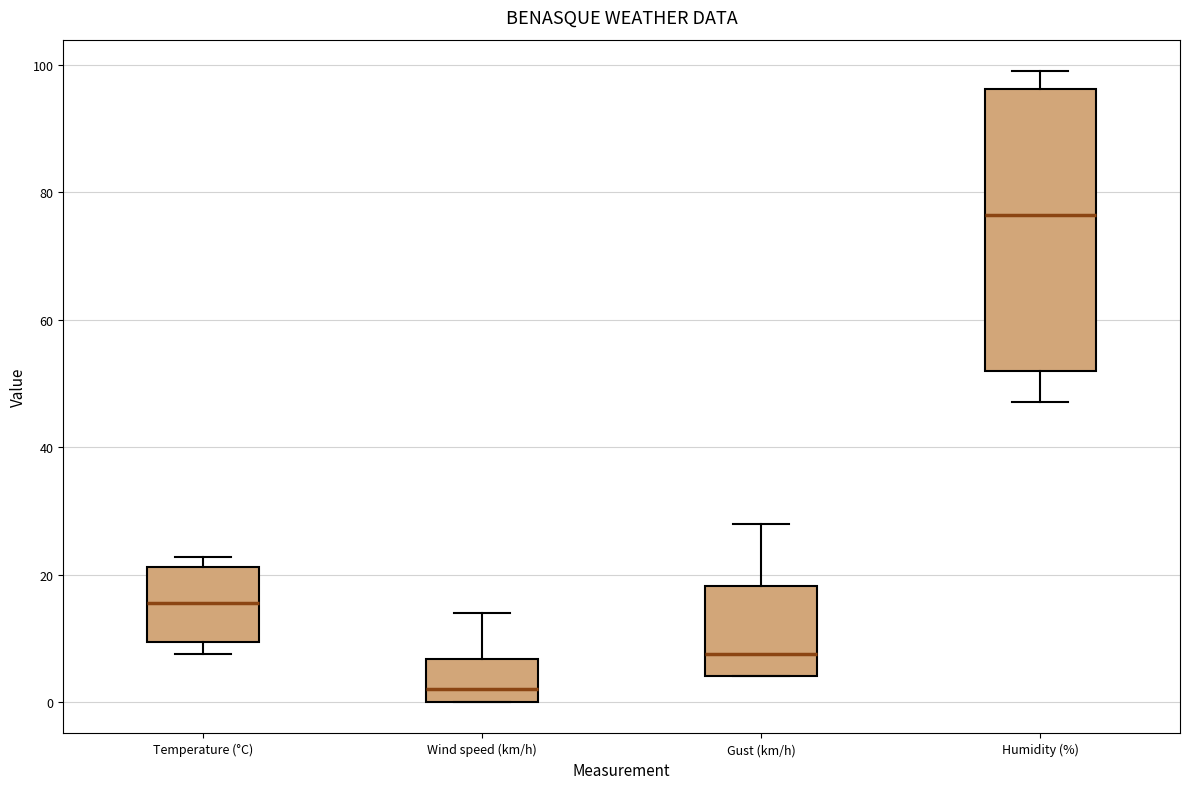

Which box has the lowest median line?

Wind speed (km/h)